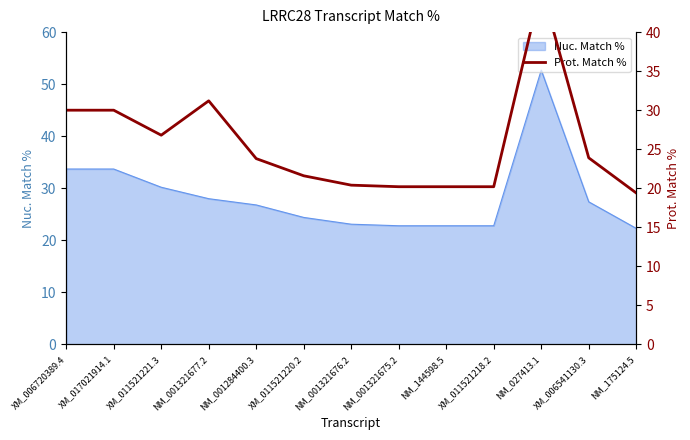

Which category has the highest value in the Nuc. Match % series?

NM_027413.1